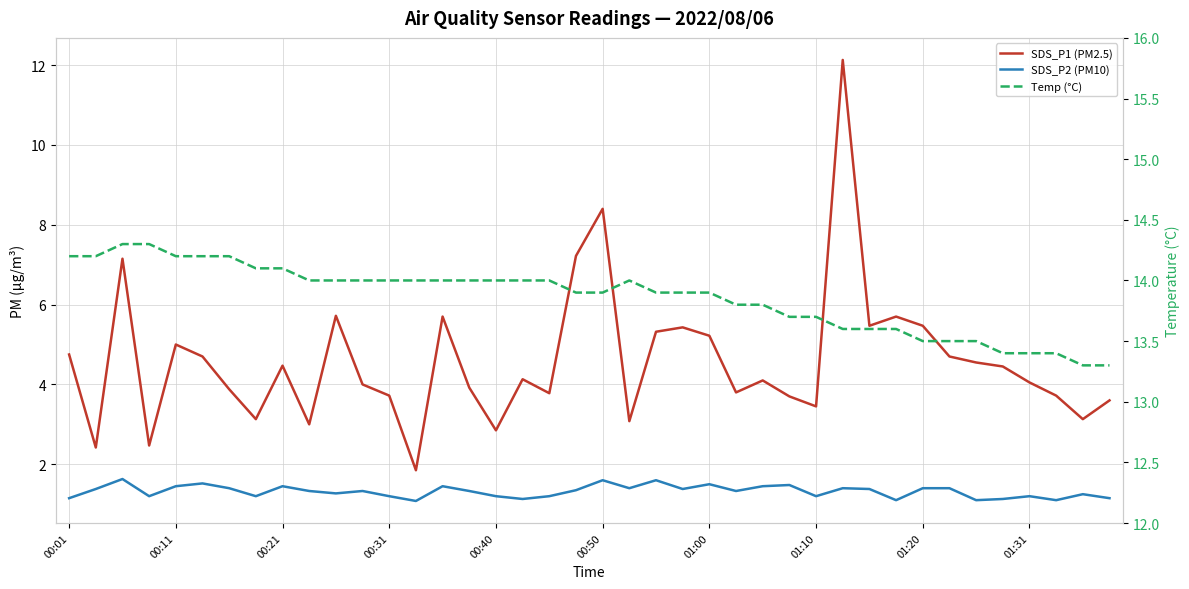

What is the highest value of the Temp (°C) series?

14.3